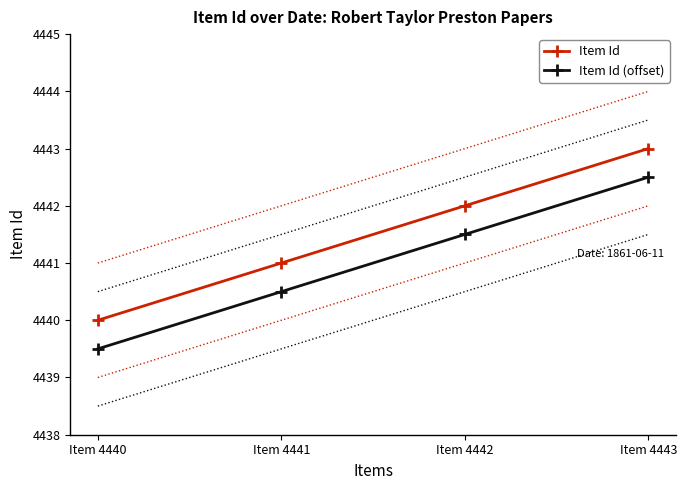

Reading right to left, extract all data points from this chart.

Item Id: 4443.0	4442.0	4441.0	4440.0
Item Id (offset): 4442.5	4441.5	4440.5	4439.5